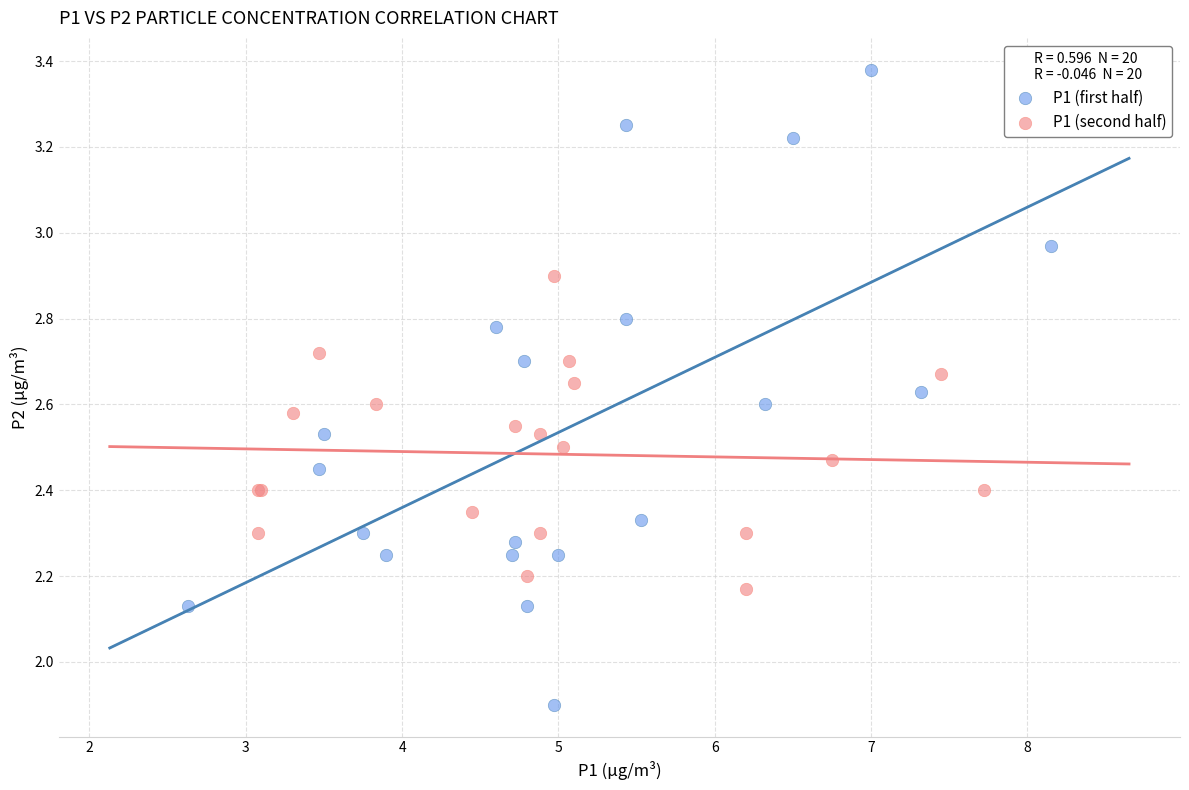

Which series has the widest spread of Y values?

P1 (first half)